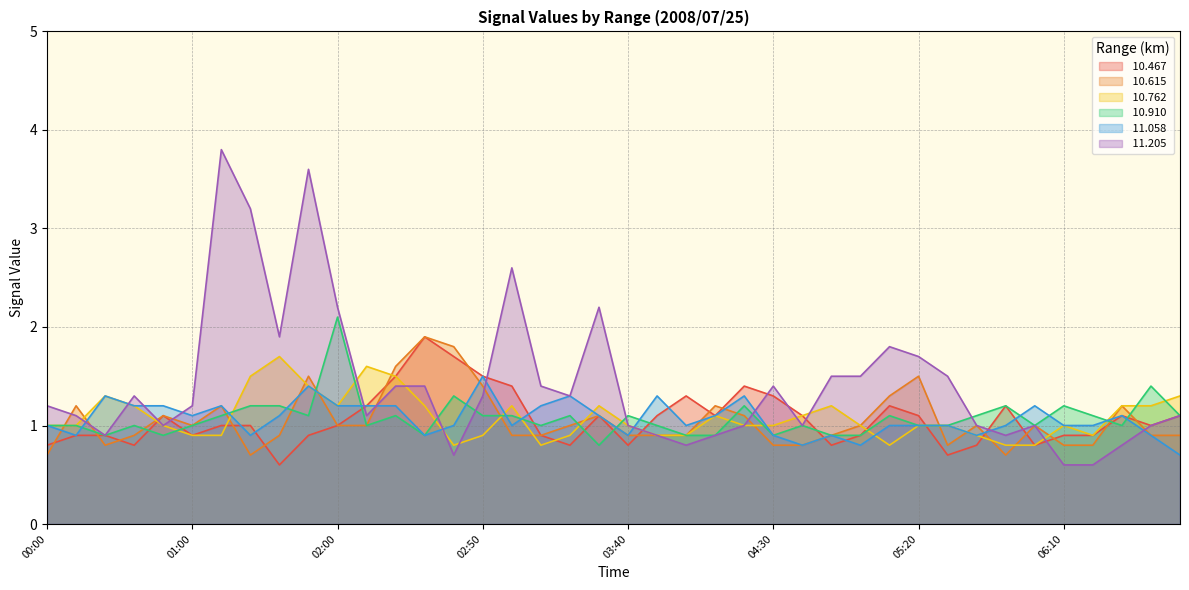

Which category has the highest value in the  10.762 series?

01:40